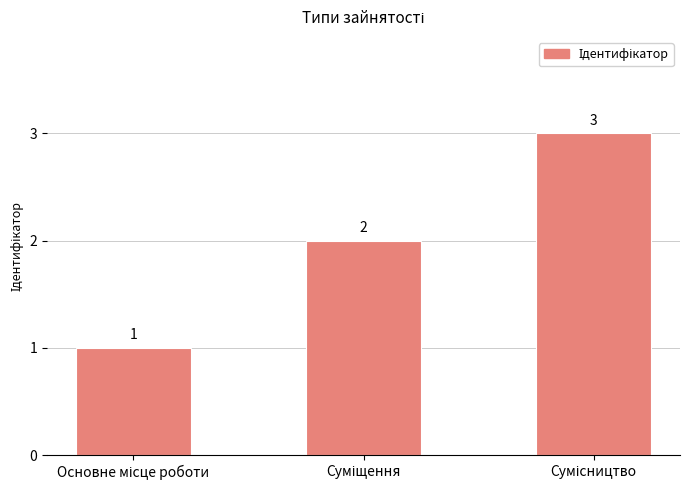

What is the average value?

2